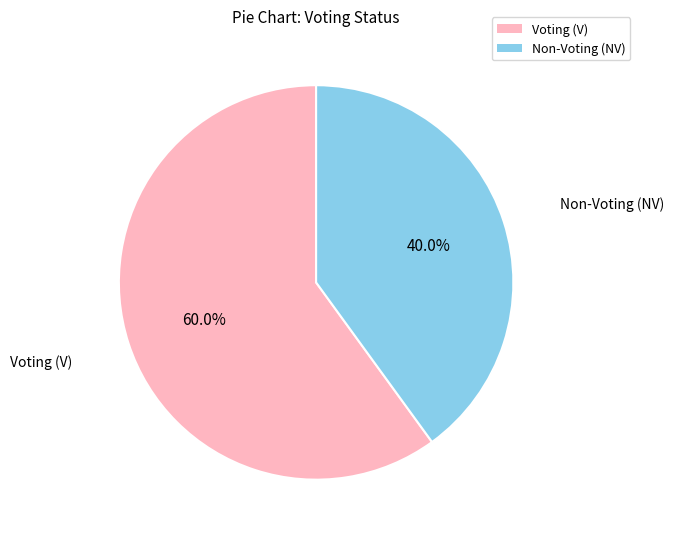

Which slice is the smallest?

Non-Voting (NV)